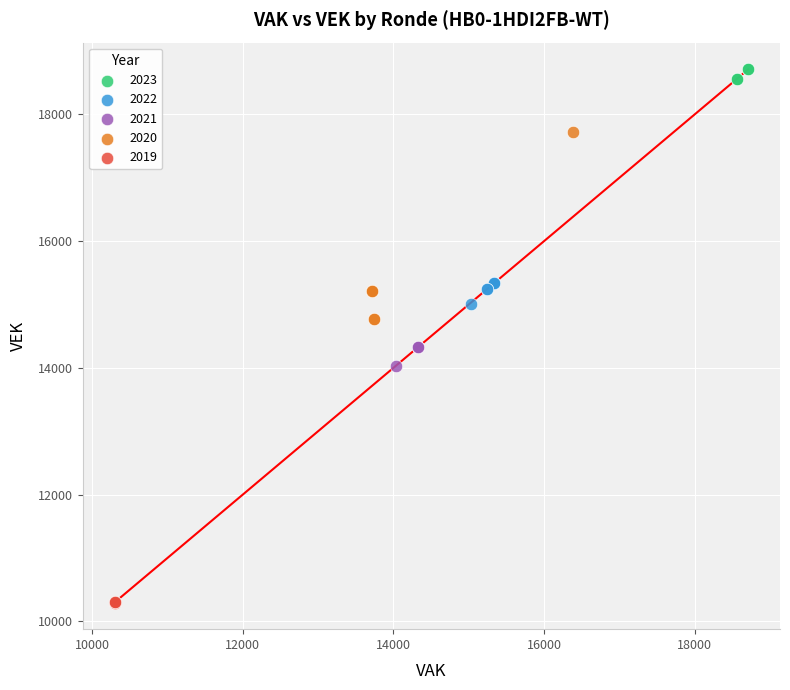

Which series has the largest Y range (max minus min)?

2020